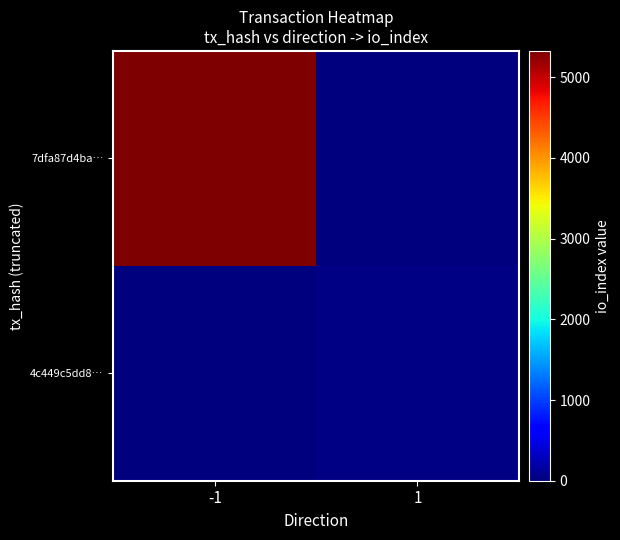

Which series has the widest spread of values?

7dfa87d4ba…